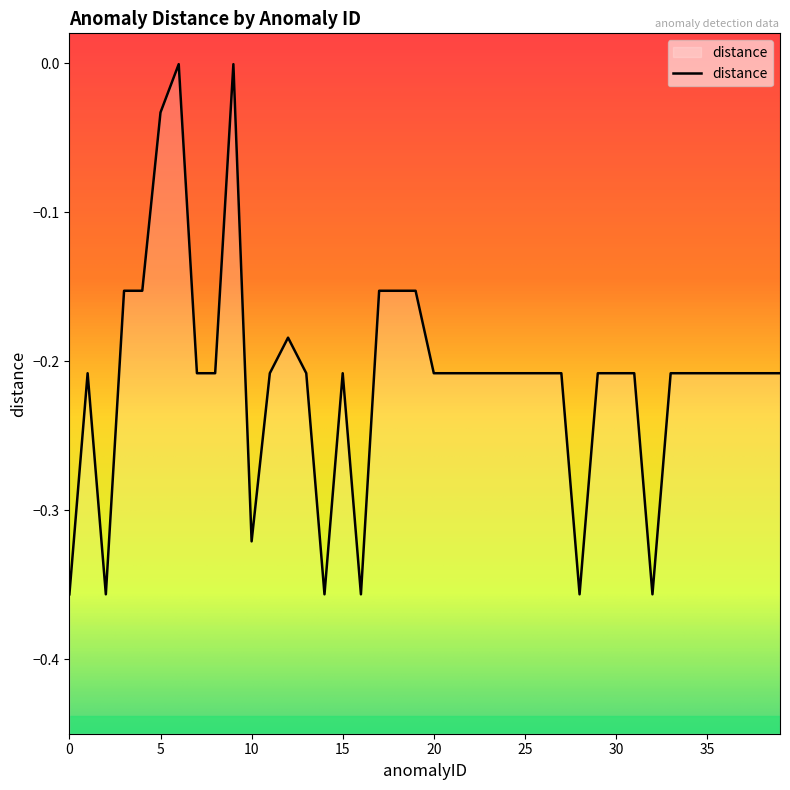

What is the difference between the second highest and second lowest values?

0.4